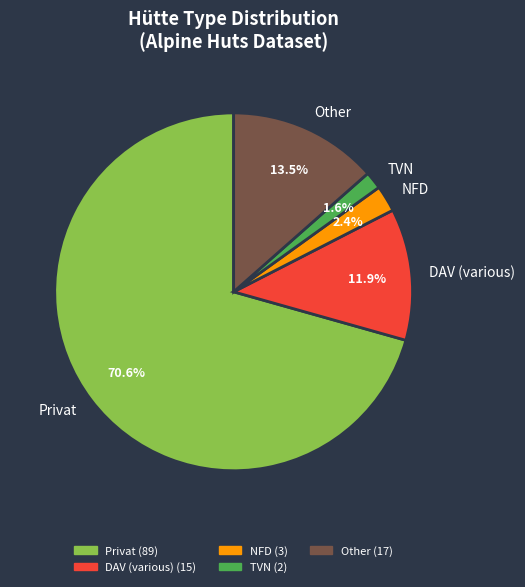

How many segments does this pie chart have?

5